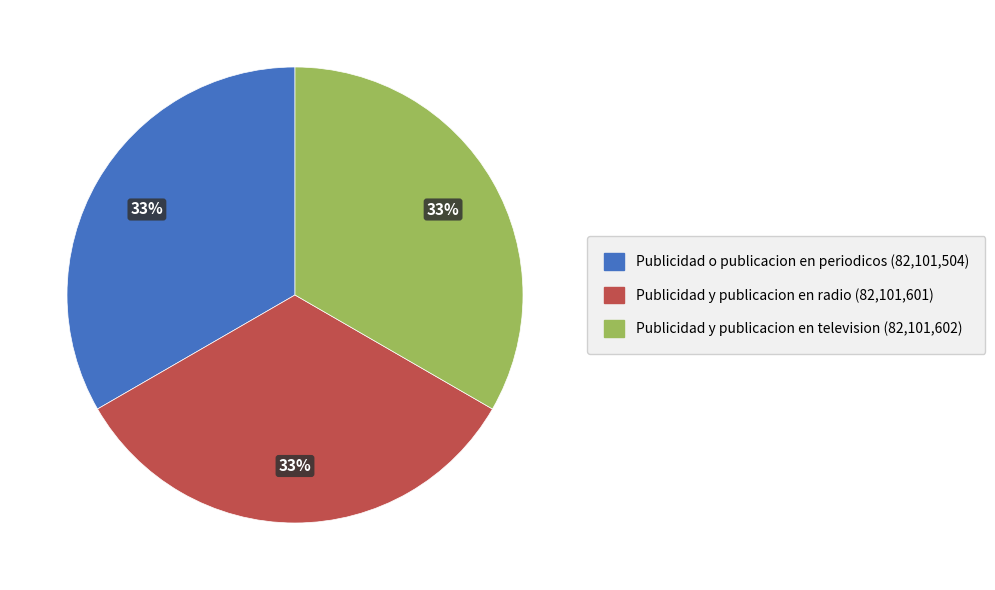

To the nearest percent, what is the average slice percentage?

33%